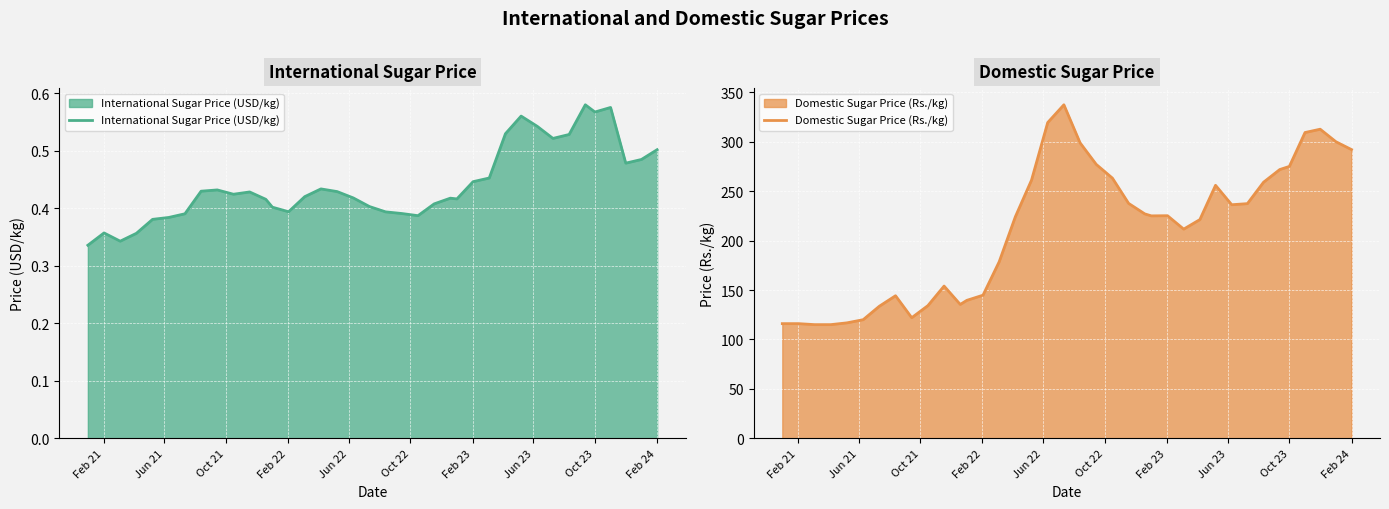

What are all the series names shown in the legend?

International Sugar Price (USD/kg), Domestic Sugar Price (Rs./kg)